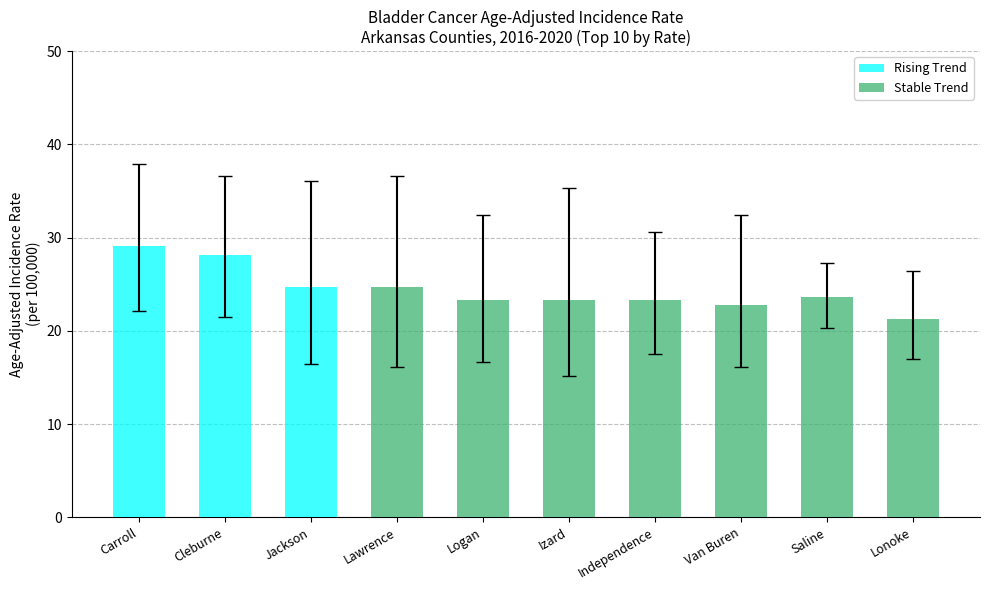

List the labels in order of Rising Trend value, largest first.

Carroll, Cleburne, Jackson